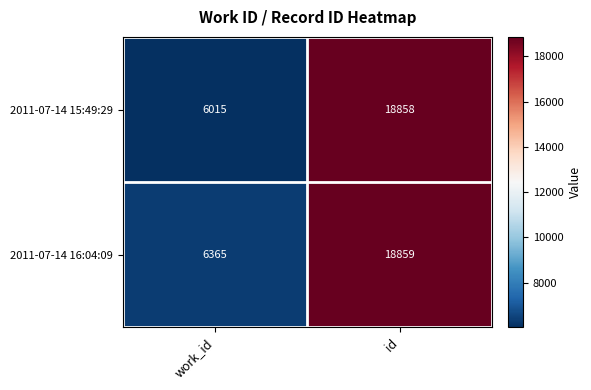

What is the minimum value shown in the chart?

6015